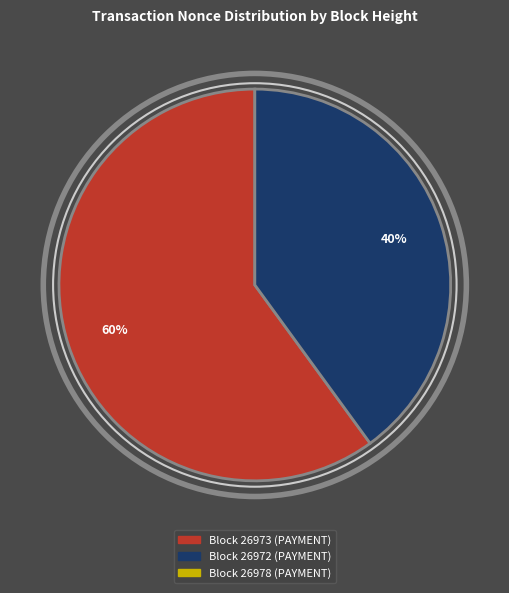

To the nearest percent, what is the average slice percentage?

33%